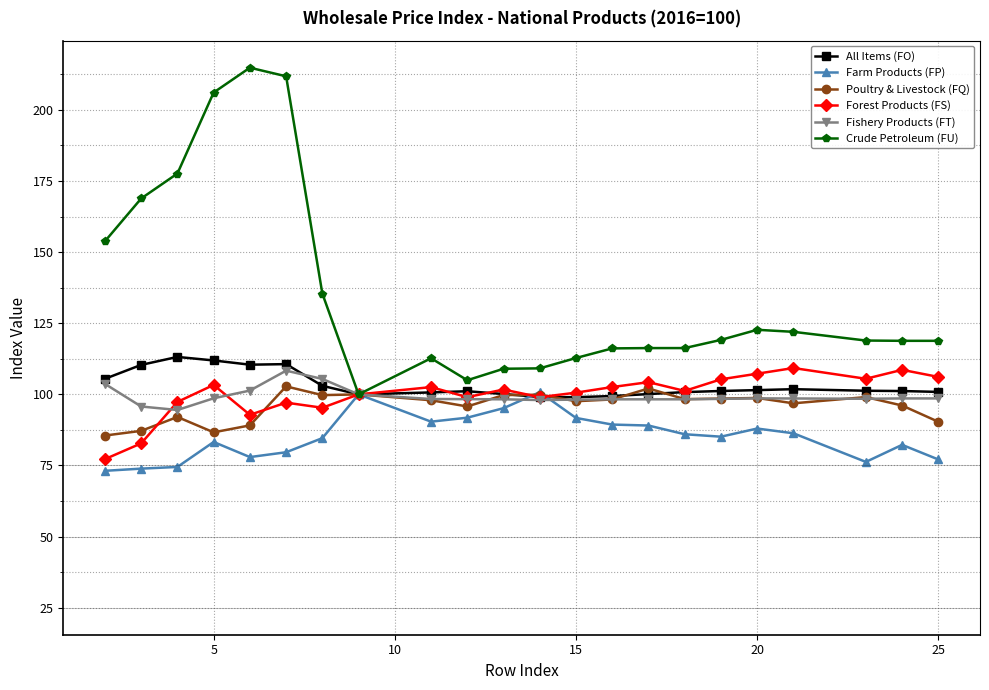

How many series are shown in this chart?

6